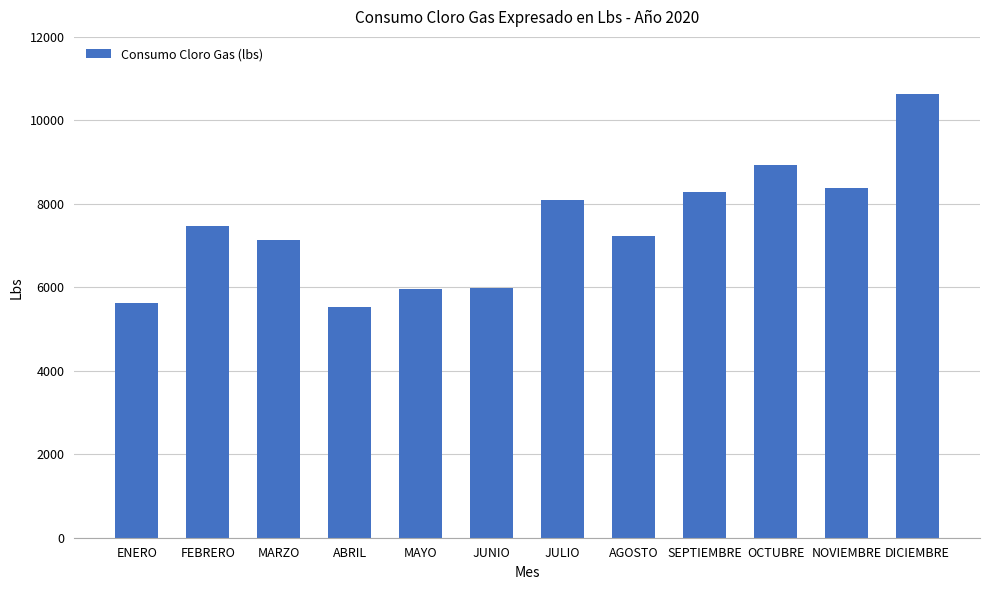

How many bars are there in total?

12